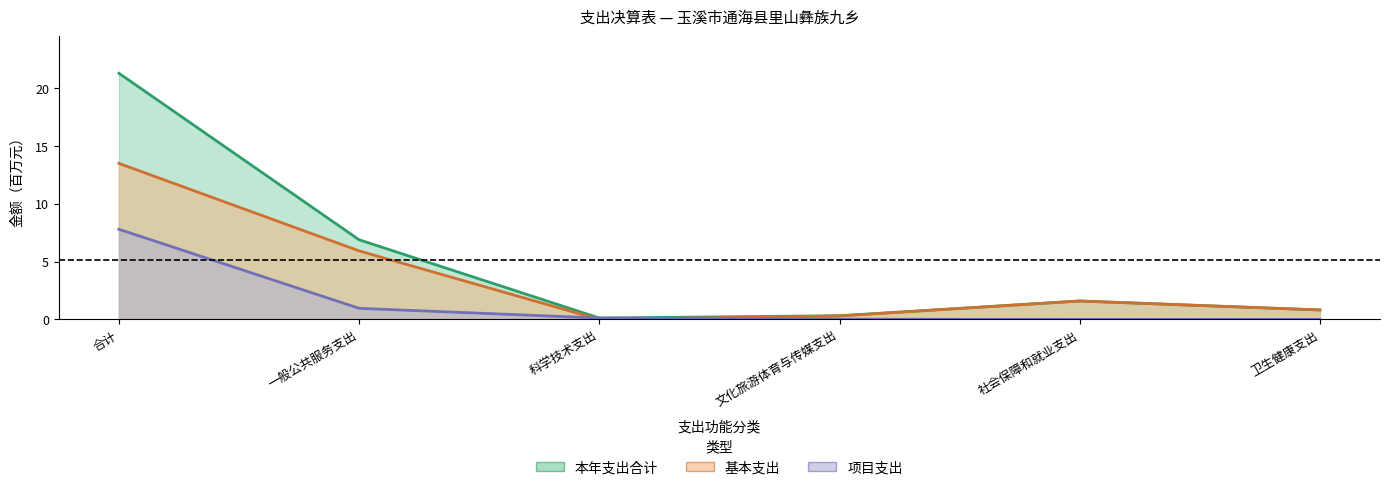

True or false: 项目支出 and 基本支出 cross at least once.

True